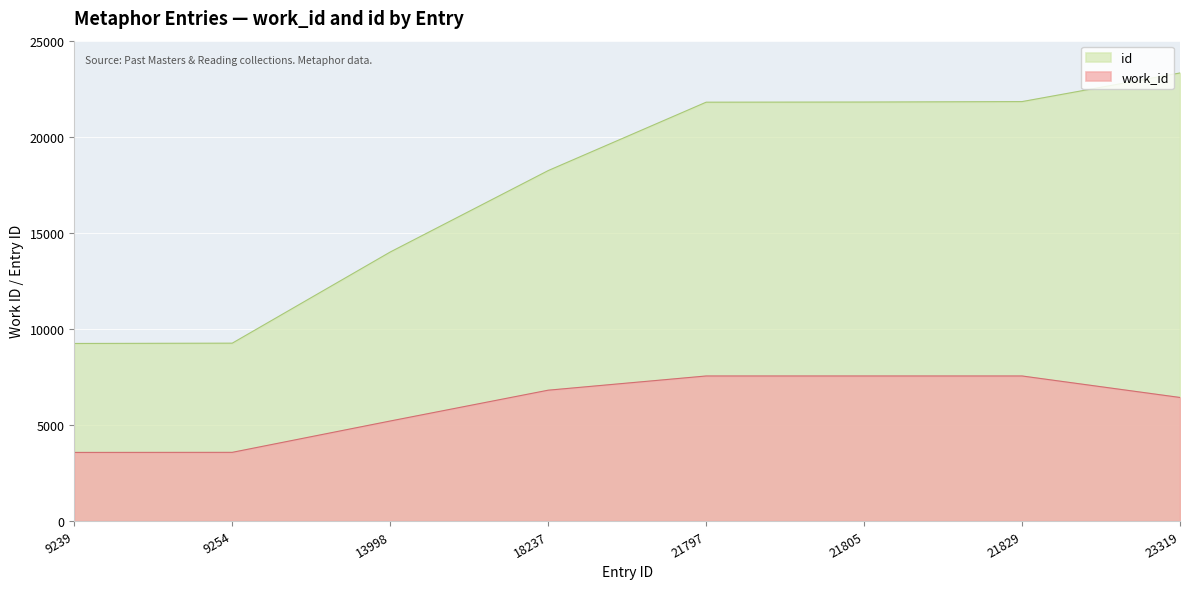

At which category does the chart reach its peak across all series?

23319